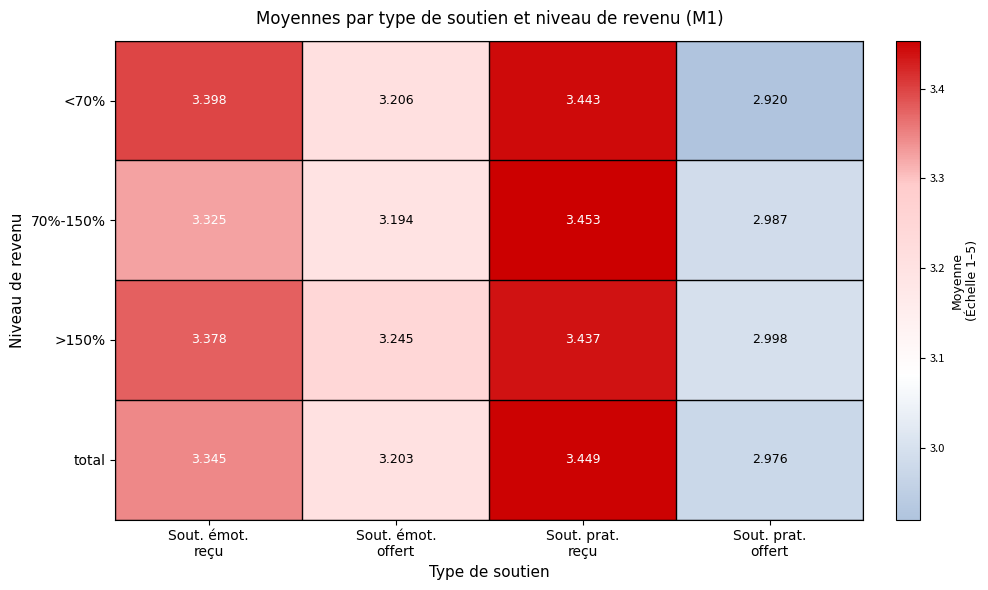

How many values in the 70%-150% series are below 3?

1